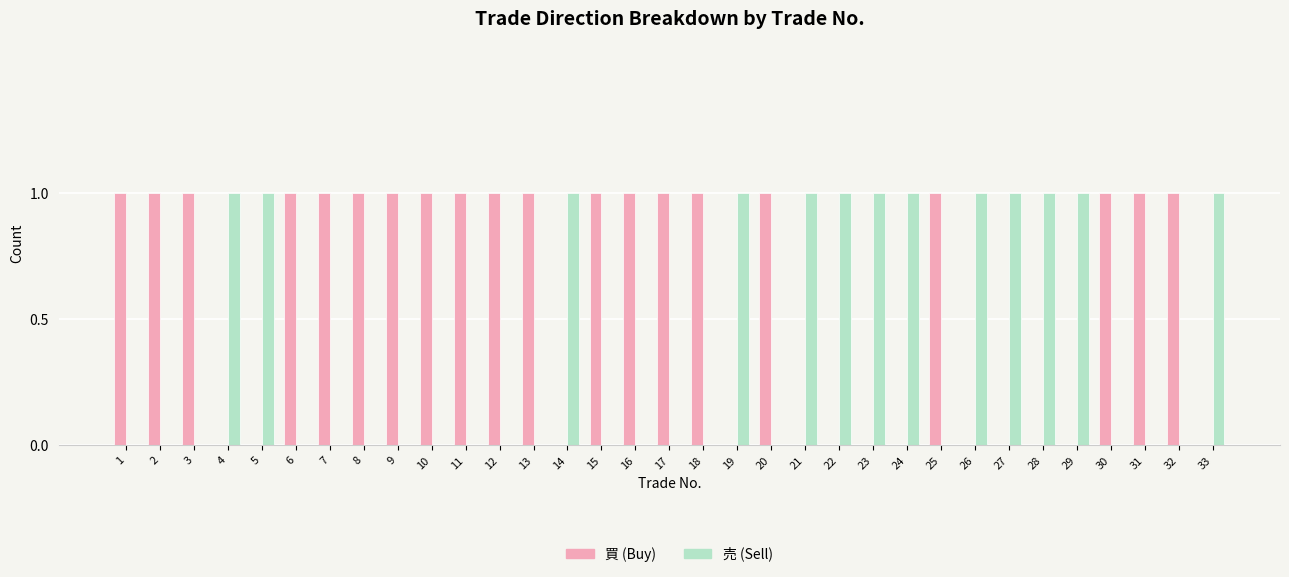

Is the value of 買 (Buy) at 1 greater than the value of 売 (Sell) at 13?

Yes